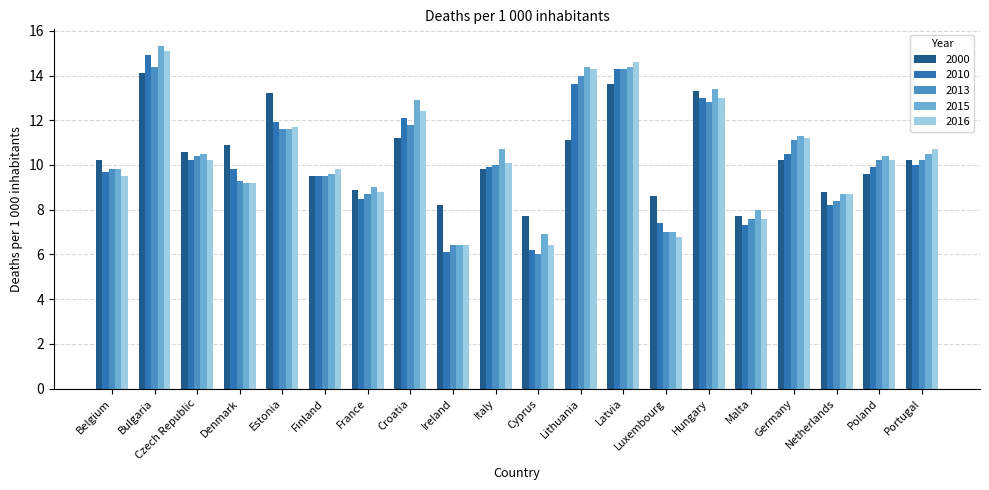

True or false: 2010 has a value of 11.4 at Luxembourg.

False